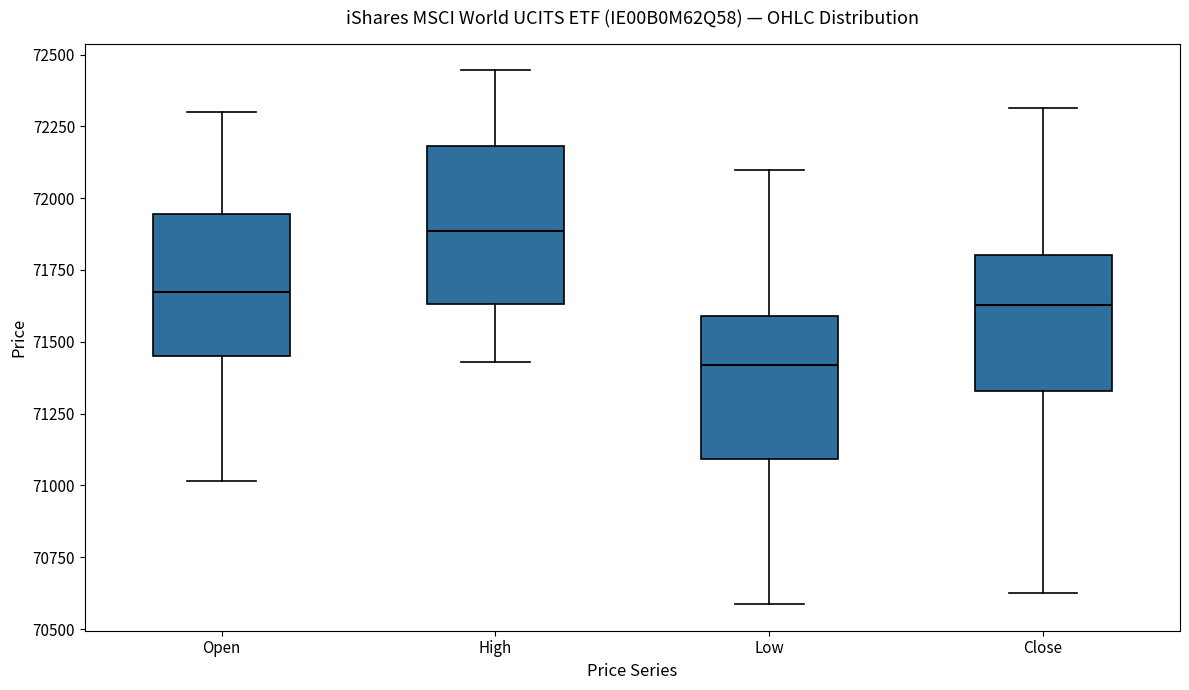

Which box has the highest median line?

High